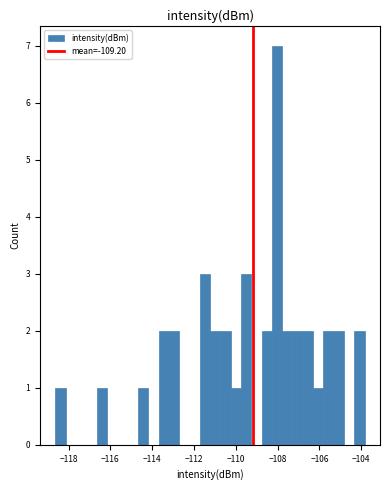

Around what value on the x-axis is the tallest bar? Give the approximate position of its centre, as read against the axis.

-108.0